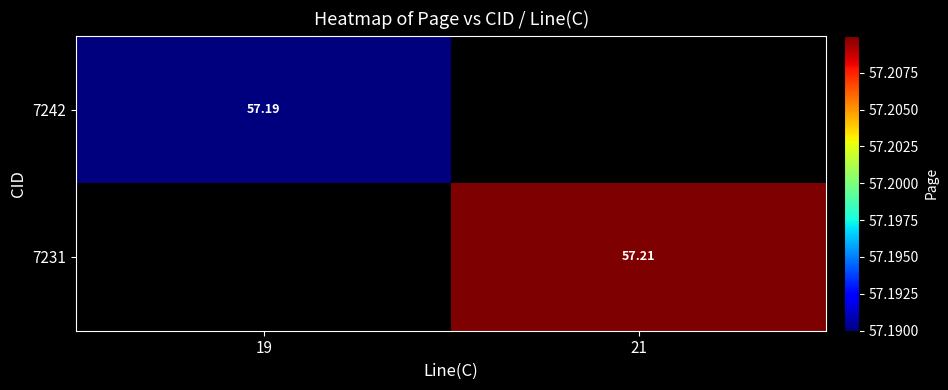

How many data points does each series have?

2